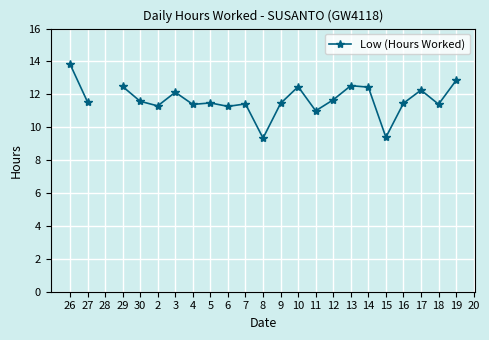

How many interior local valleys (lower than both neighbors) does the data have?

7